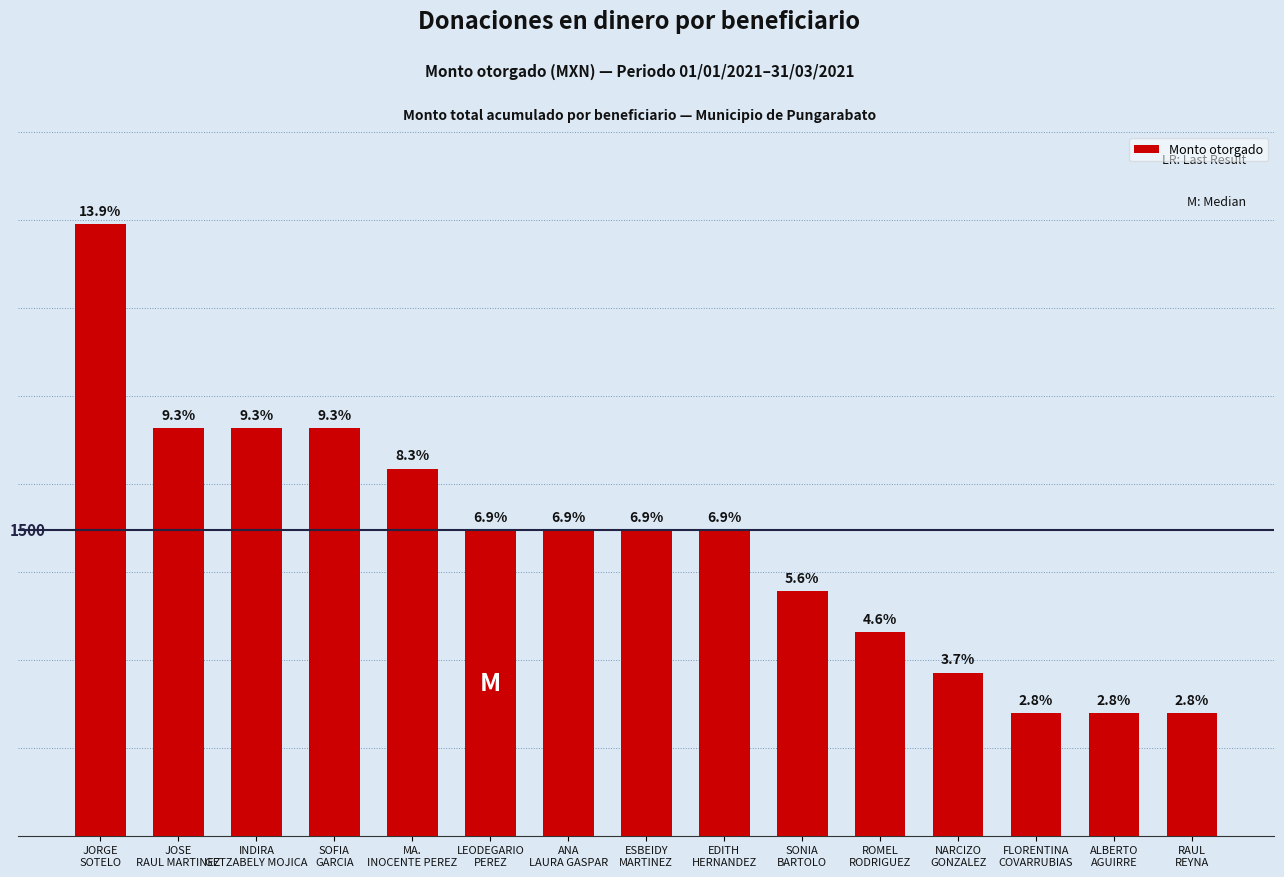

What is the sum of all values?

21600